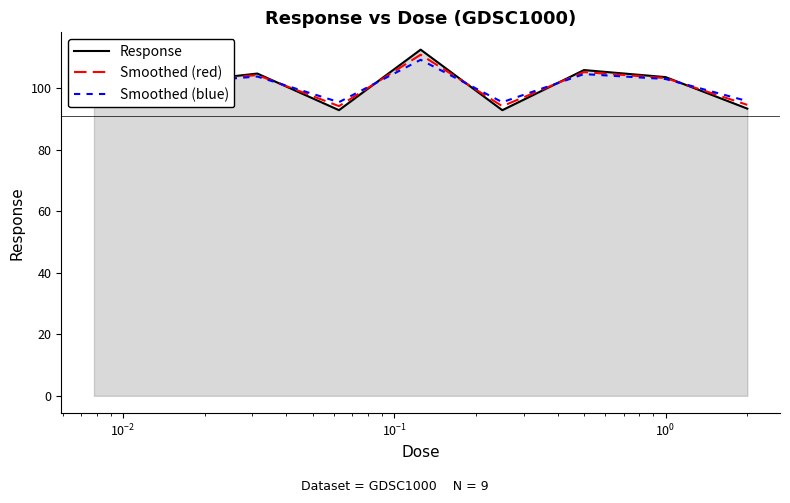

How many series are shown in this chart?

3